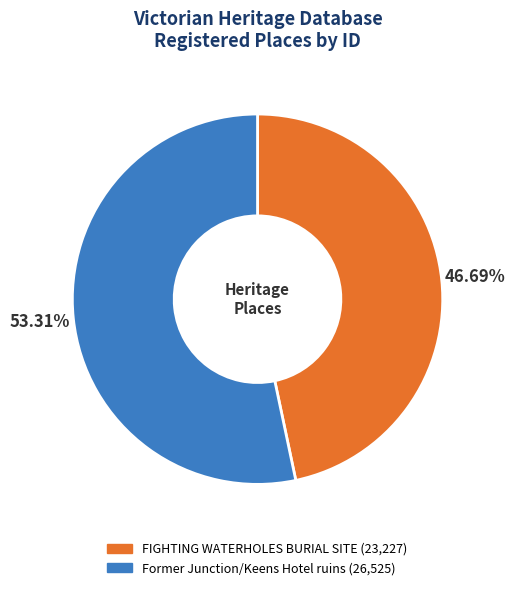

What is the smallest slice in the pie chart?

FIGHTING WATERHOLES BURIAL SITE